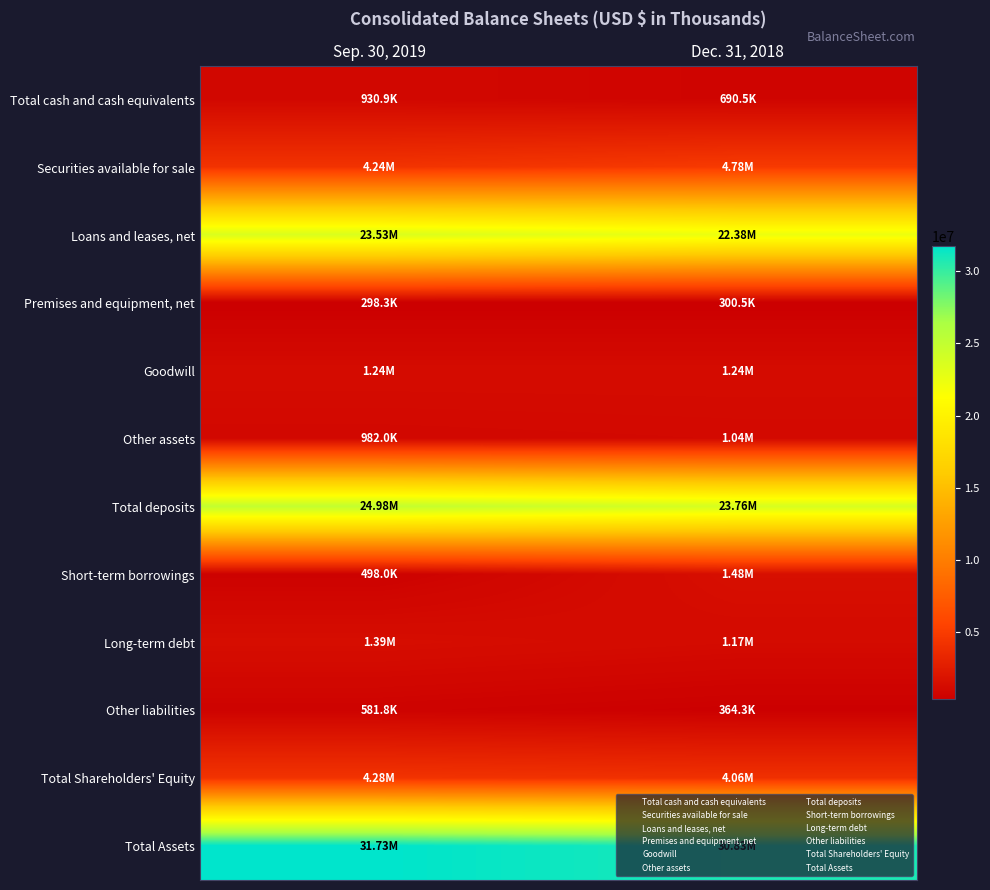

How many distinct data groups are displayed?

12